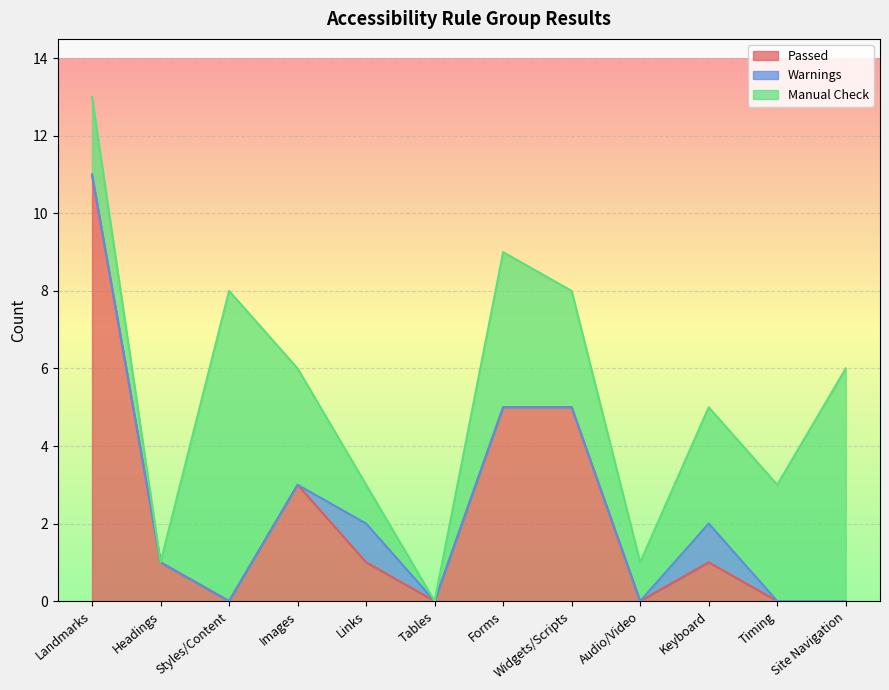

How many data points in Passed are above 1?

4